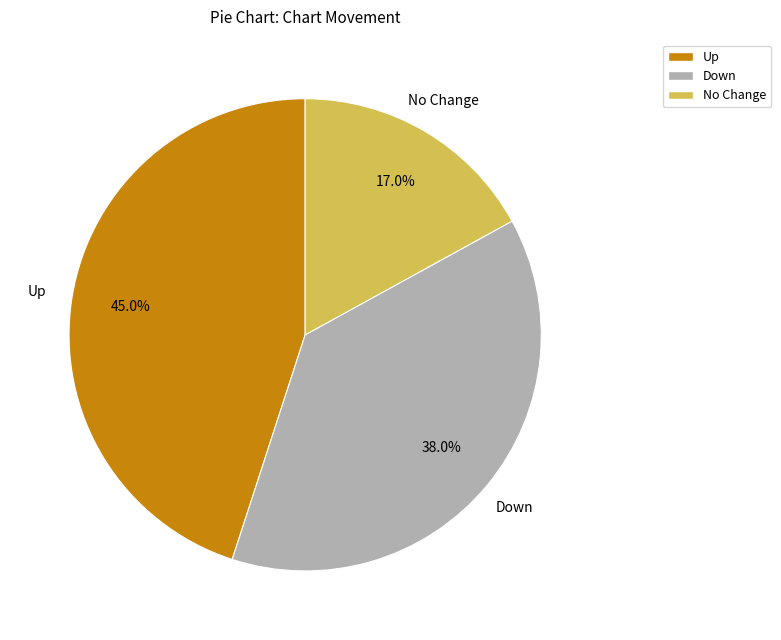

Which slice is the smallest?

No Change